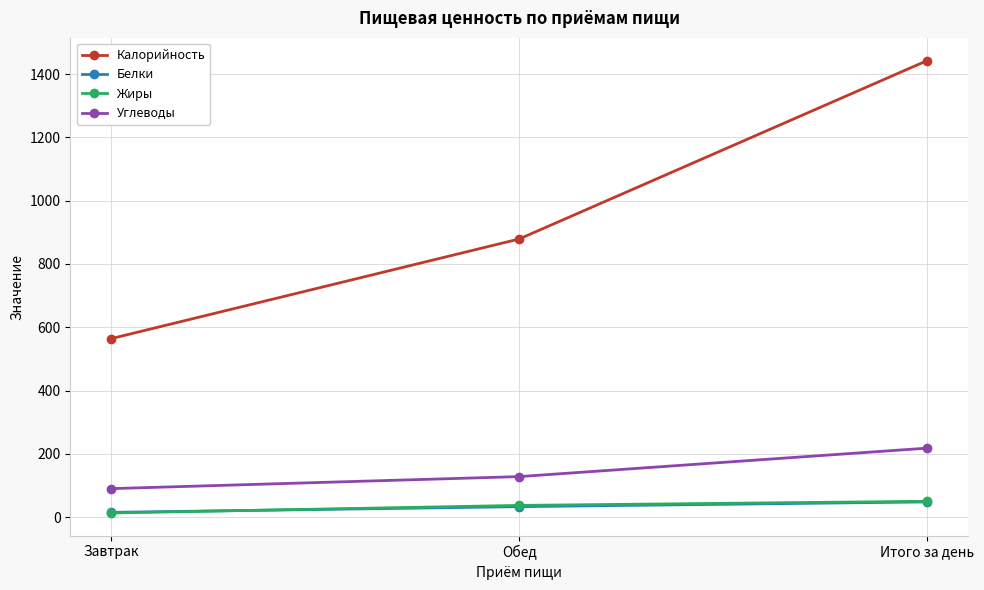

Reading left to right, list all the values displayed in this chart.

Калорийность: Завтрак=564	Обед=879	Итого за день=1443
Белки: Завтрак=15	Обед=33	Итого за день=48
Жиры: Завтрак=13	Обед=37	Итого за день=50
Углеводы: Завтрак=90	Обед=128	Итого за день=218